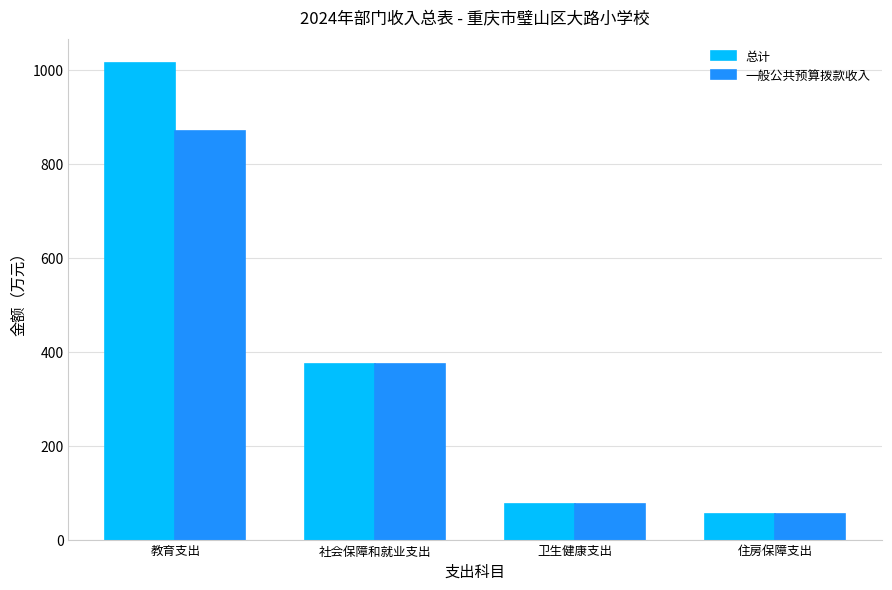

What is the sum of all 一般公共预算拨款收入 values?

1372.7